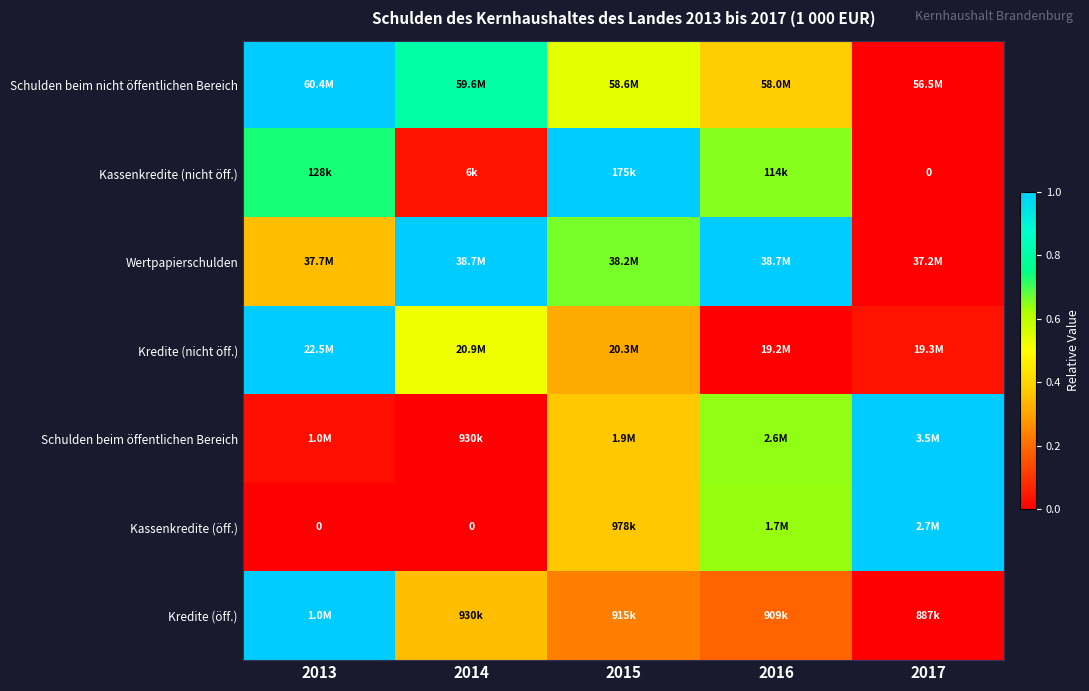

What is the difference between the highest and lowest values at 2017?

1.0